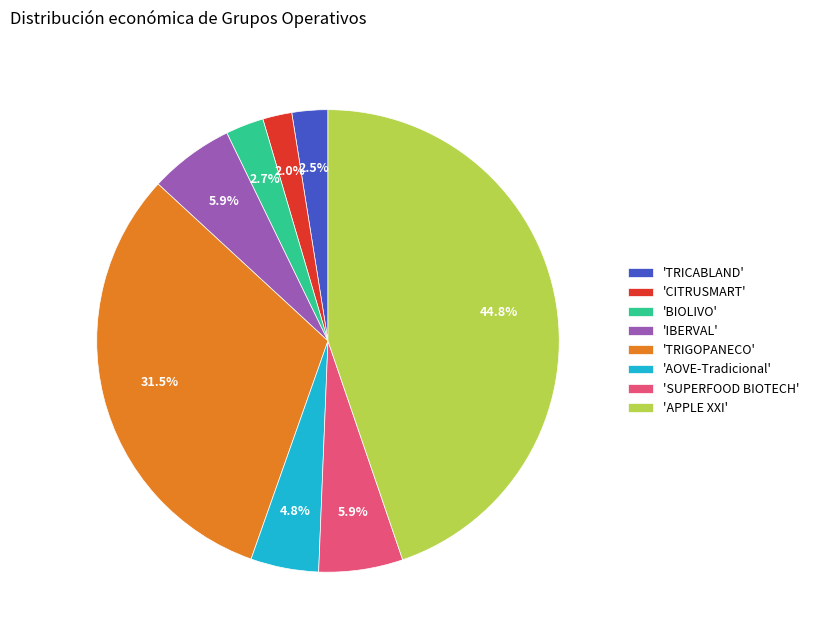

What is the largest slice in the pie chart?

'APPLE XXI'